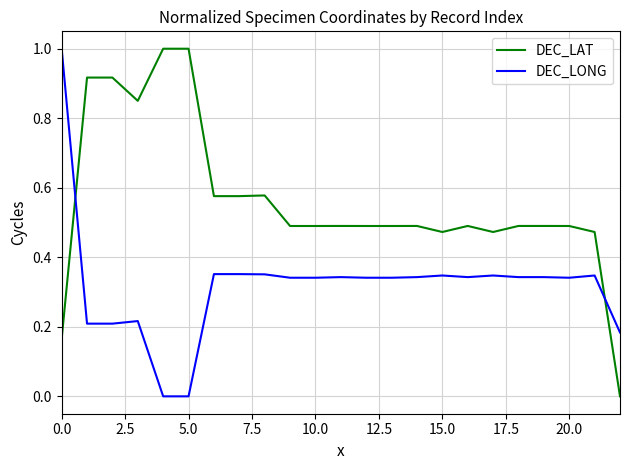

What is the highest value of the DEC_LAT series?

1.0